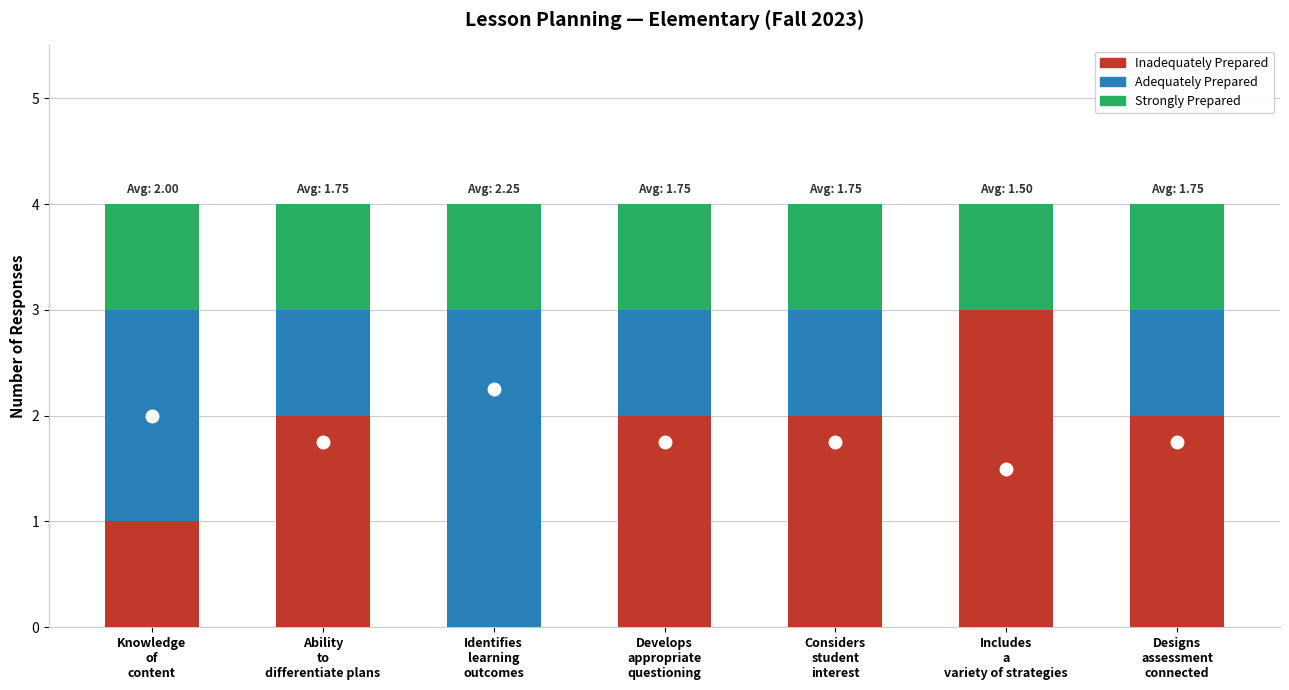

What is the approximate value of Inadequately Prepared at Develops
appropriate
questioning?

2